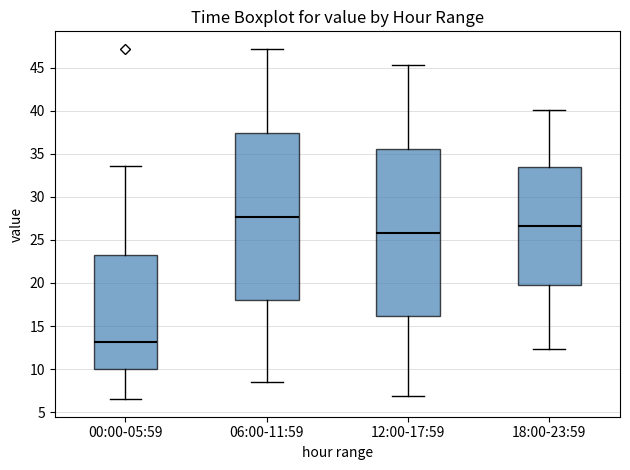

Reading left to right, read every box against the y-axis: the position of its median line, the range the box covers, and the ends of its whiskers. The values are not printed on the chart, so give them approximately, as read against the axis.

00:00-05:59: median 13.0, box 10.0 to 23.5, whiskers 6.5 to 33.5
06:00-11:59: median 27.5, box 18.0 to 37.5, whiskers 8.5 to 47.0
12:00-17:59: median 26.0, box 16.0 to 35.5, whiskers 7.0 to 45.5
18:00-23:59: median 26.5, box 20.0 to 33.5, whiskers 12.5 to 40.0